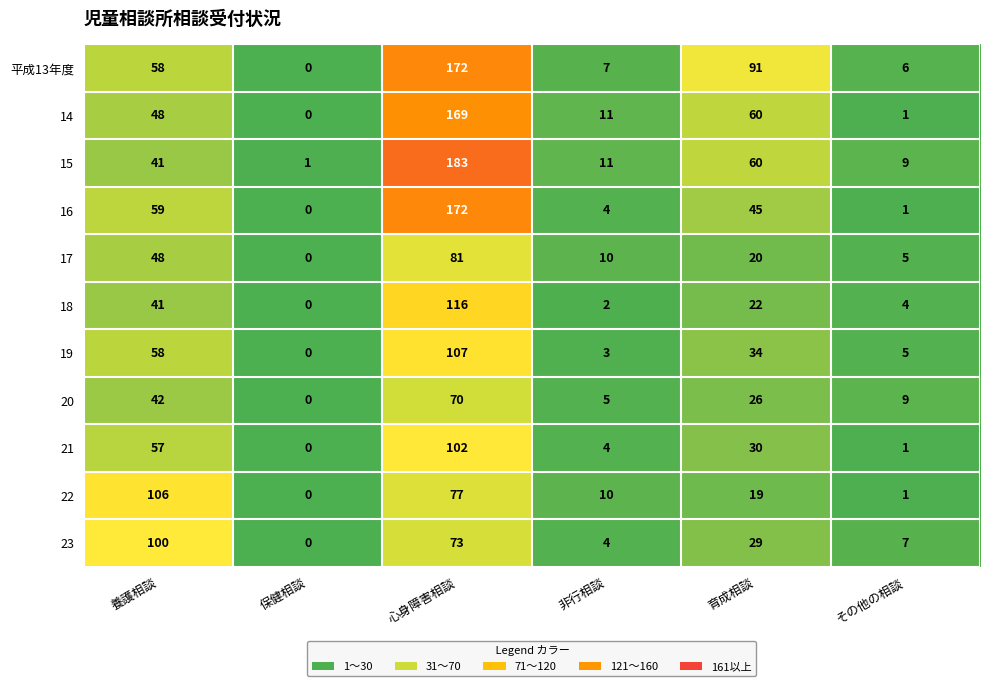

Rank the categories by 平成13年度 value from lowest to highest.

保健相談, その他の相談, 非行相談, 養護相談, 育成相談, 心身障害相談